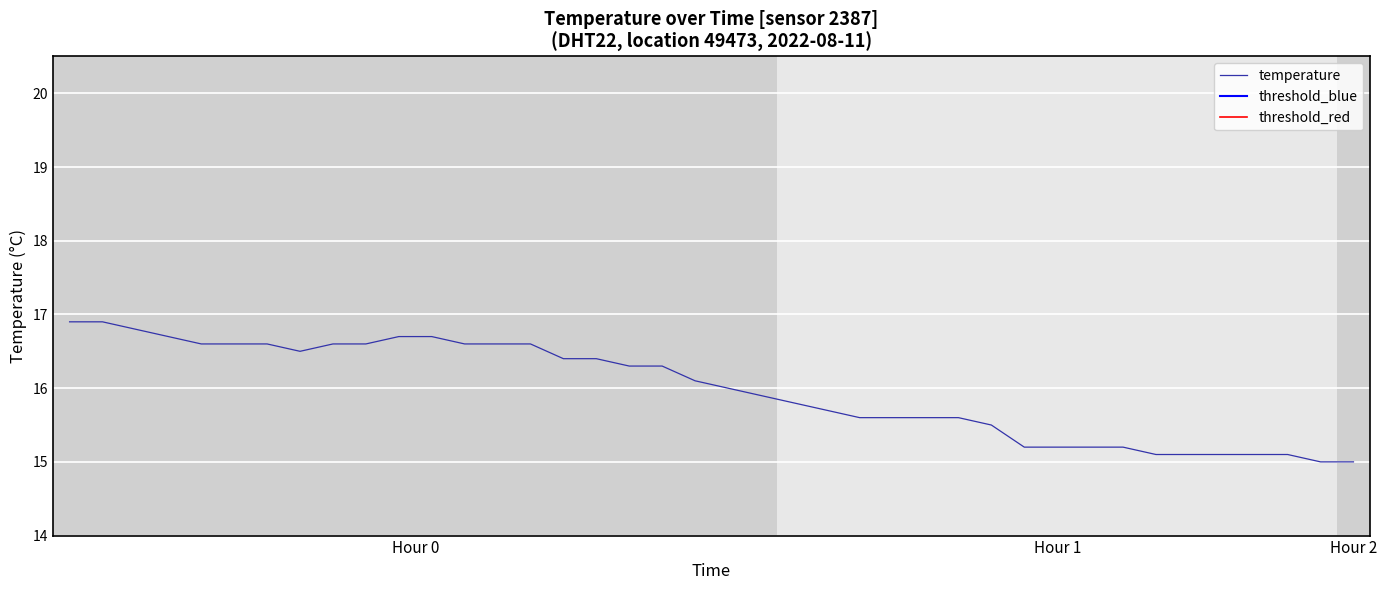

Approximately how many times larger is the value at 00:31 compared to 01:04?

1.1